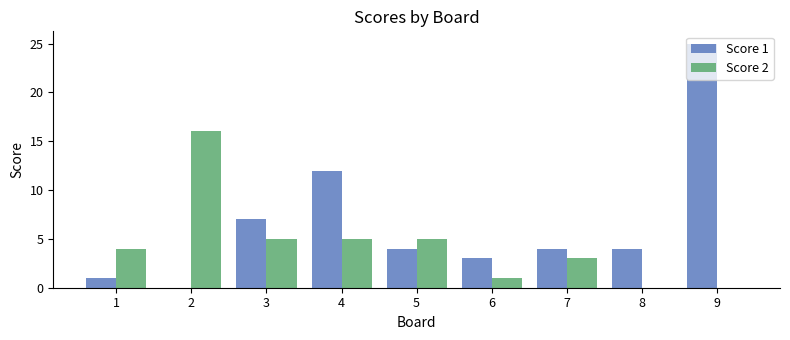

What is the average value of the Score 2 series?

4